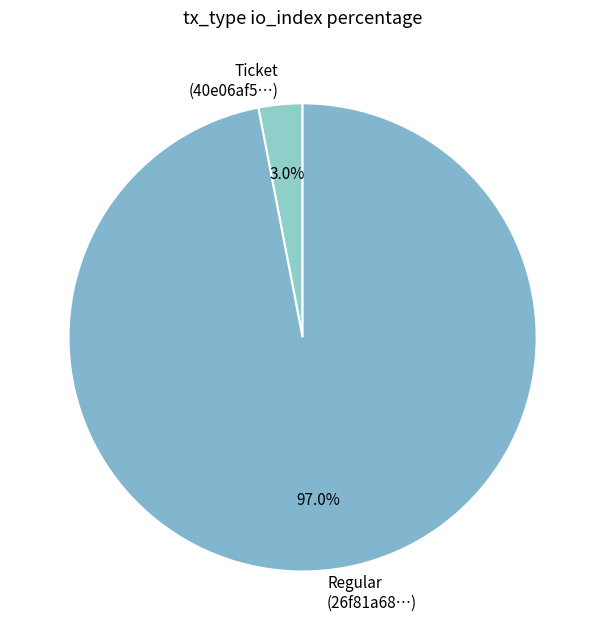

Is there any slice that represents more than half of the pie?

Yes